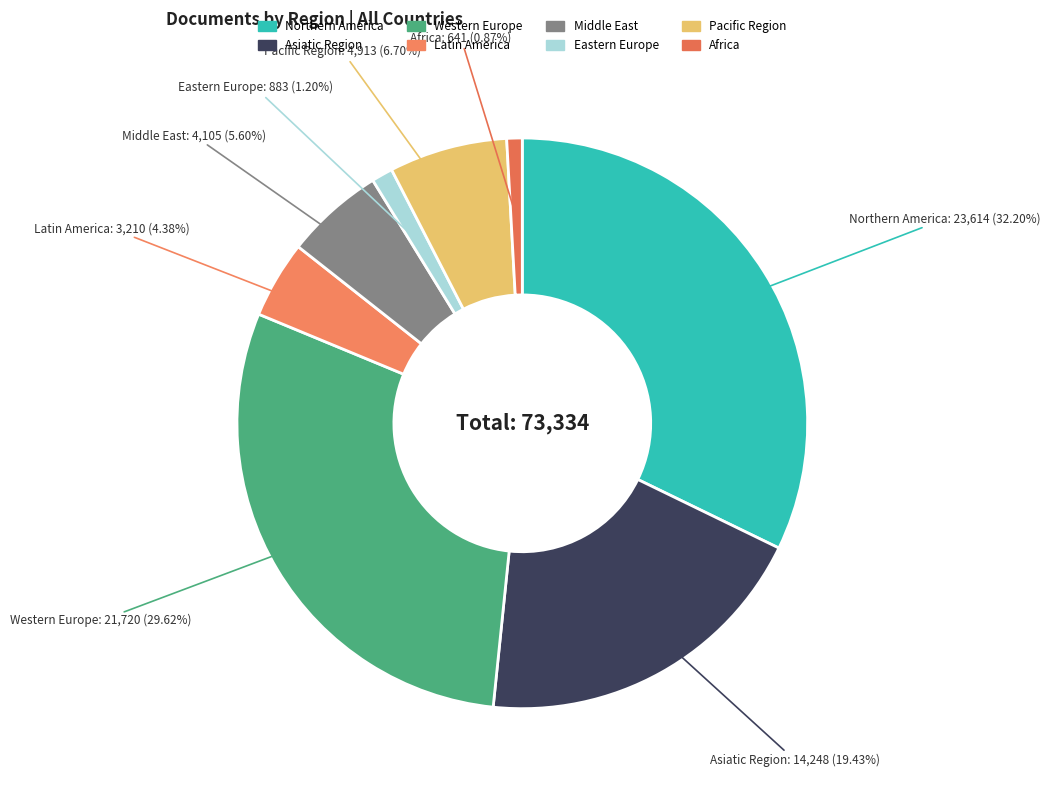

Combined, what portion of the pie is Africa and Middle East?

6.5%